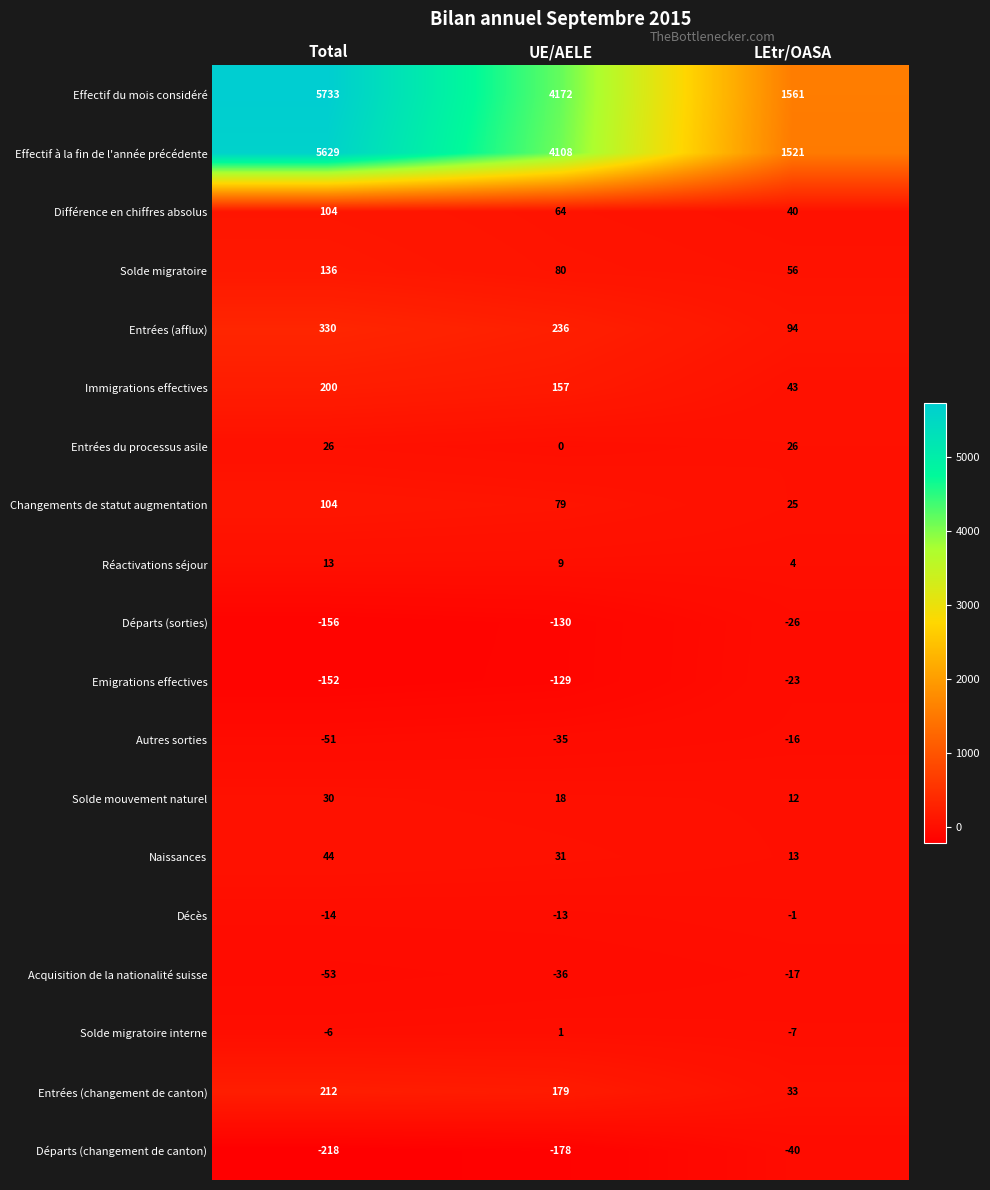

At UE/AELE, list the series in order from largest to smallest.

Effectif du mois considéré, Effectif à la fin de l'année précédente, Entrées (afflux), Entrées (changement de canton), Immigrations effectives, Solde migratoire, Changements de statut augmentation, Différence en chiffres absolus, Naissances, Solde mouvement naturel, Réactivations séjour, Solde migratoire interne, Entrées du processus asile, Décès, Autres sorties, Acquisition de la nationalité suisse, Emigrations effectives, Départs (sorties), Départs (changement de canton)